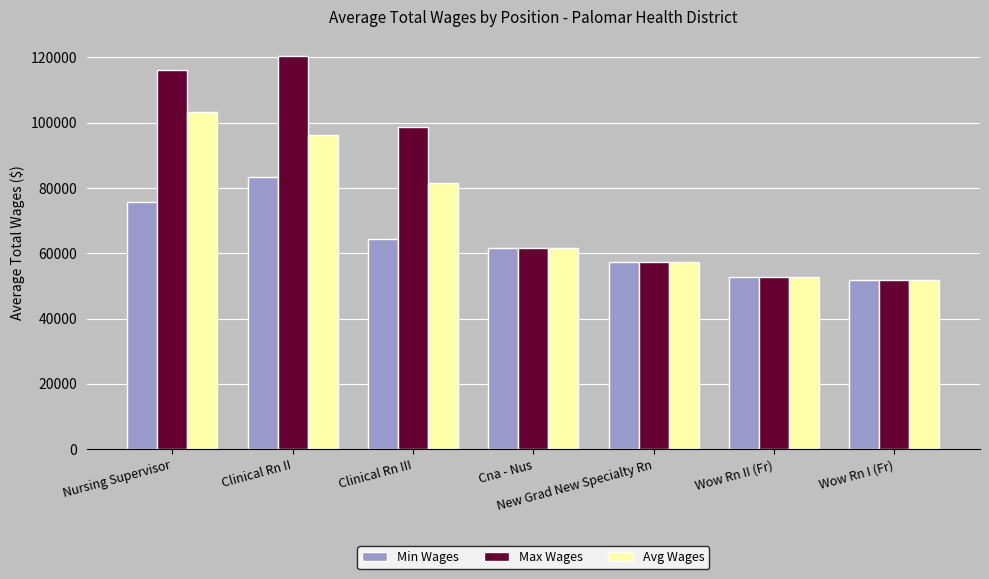

How many groups of bars are there?

7